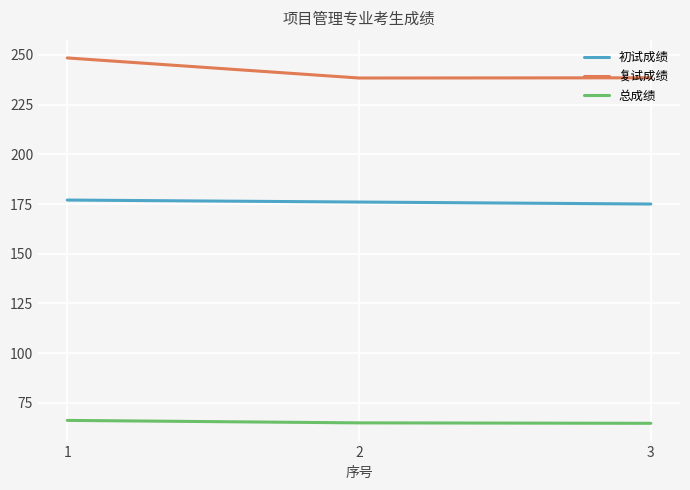

What is the highest value of the 初试成绩 series?

177.0